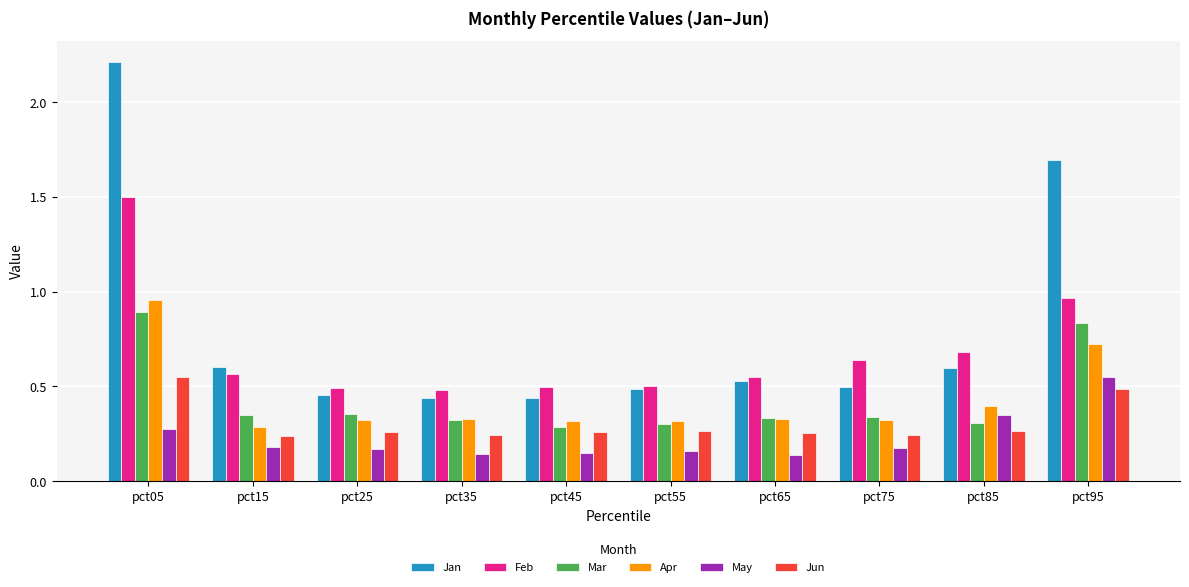

Which series has the widest spread of values?

Jan